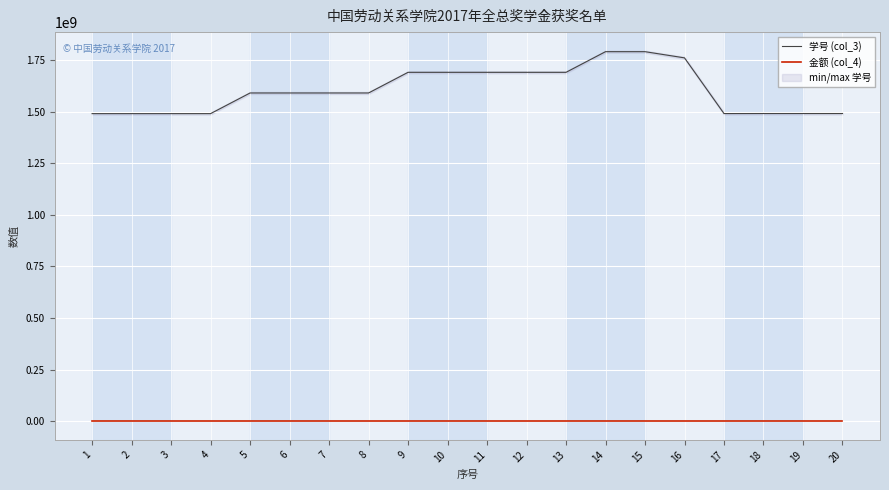

True or false: 金额 (col_4) and 学号 (col_3) intersect in this chart.

False